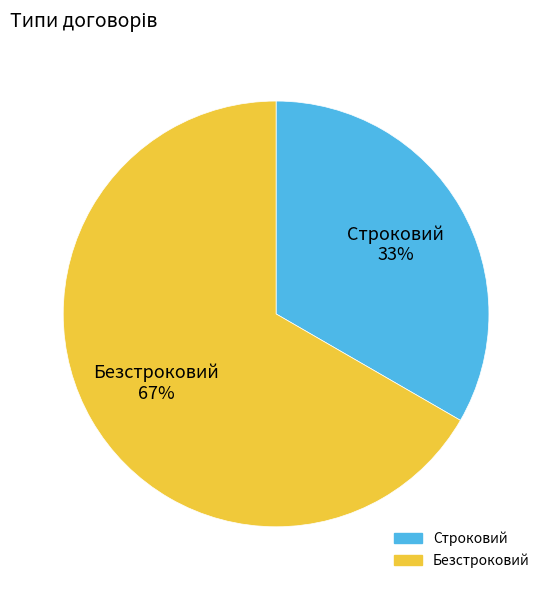

Between Безстроковий and Строковий, which is larger?

Безстроковий